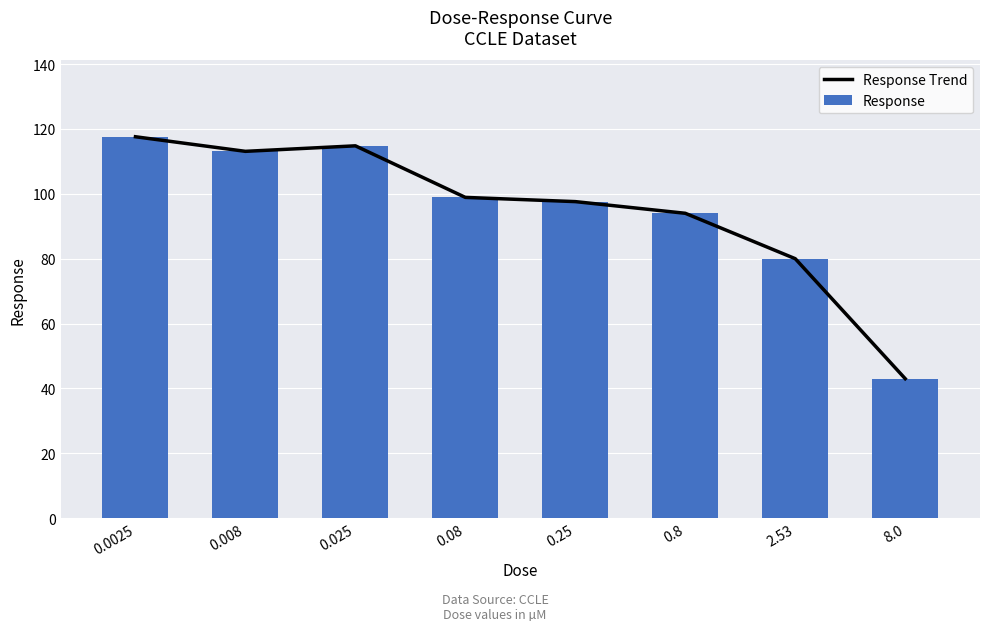

How many values in the Response Trend series exceed 98?

4